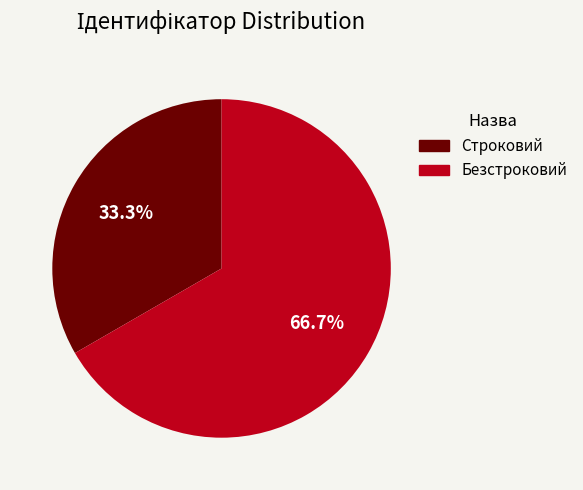

The Безстроковий slice represents 67% of the pie. True or false?

True